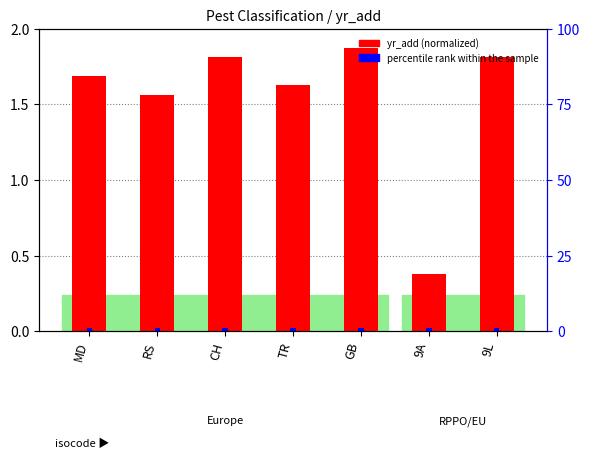

Is the value of yr_add (normalized) at TR greater than the value of percentile rank within the sample at CH?

Yes